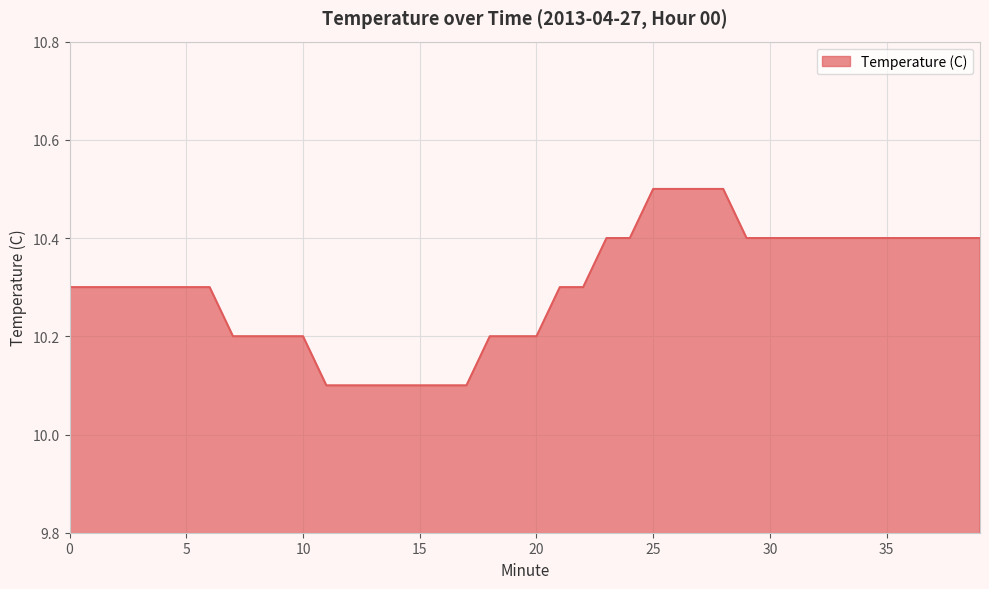

What is the greatest value displayed?

10.5